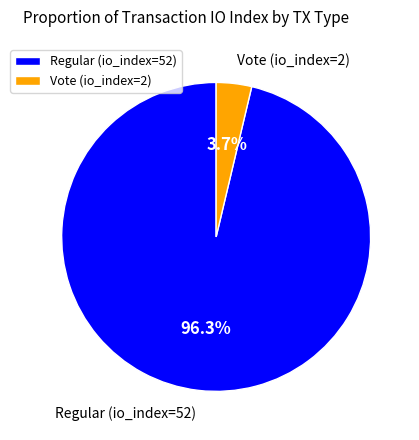

How many slices are in this pie chart?

2